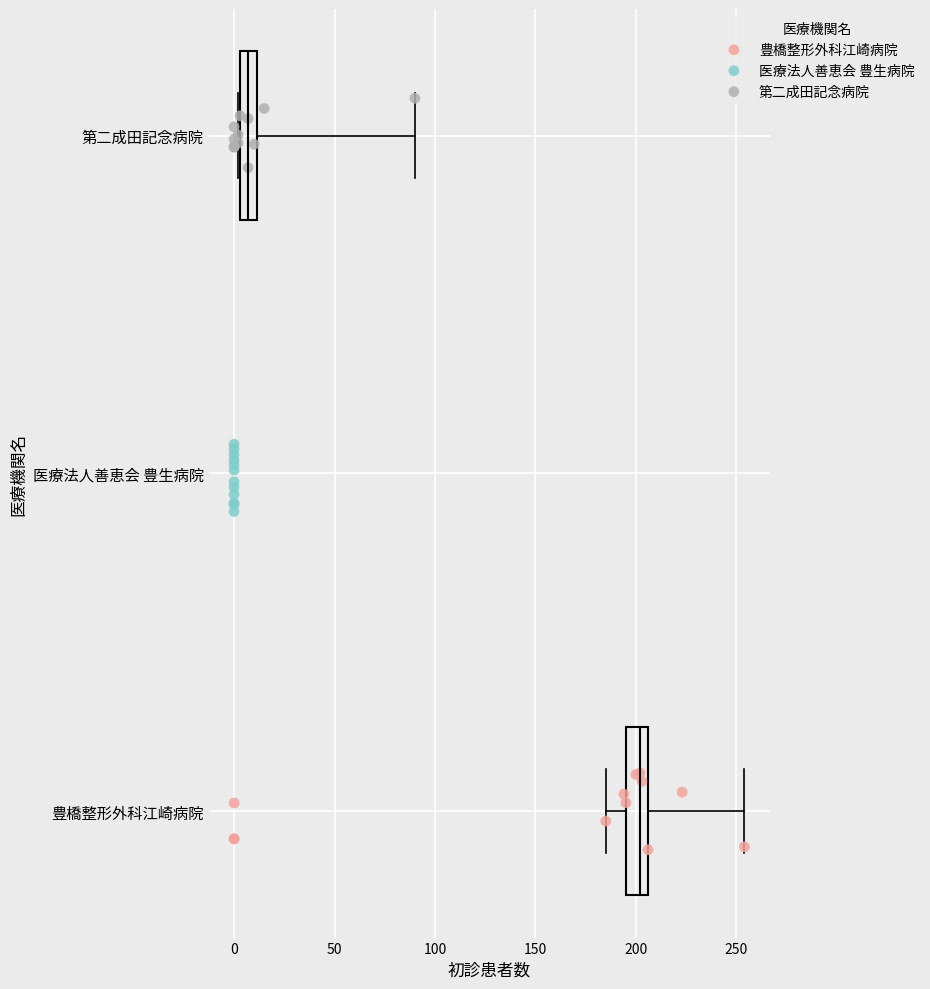

What are all the series names shown in the legend?

豊橋整形外科江崎病院, 医療法人善恵会 豊生病院, 第二成田記念病院